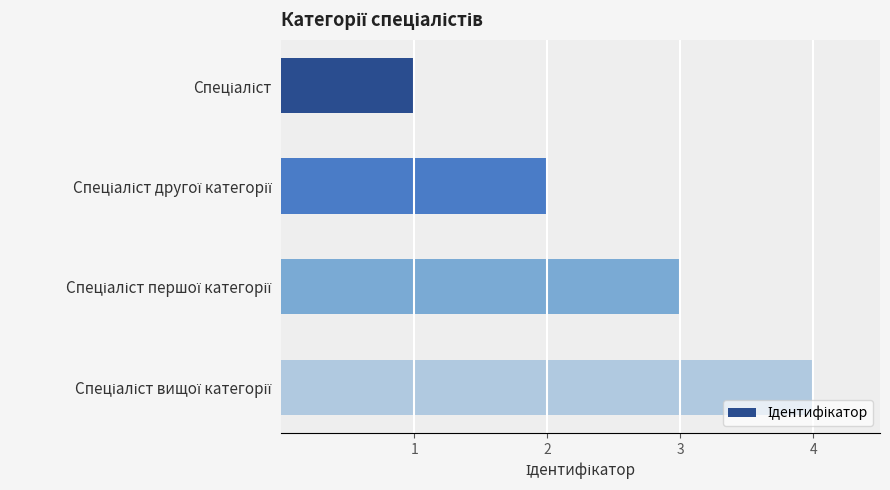

What is the sum of all values?

10